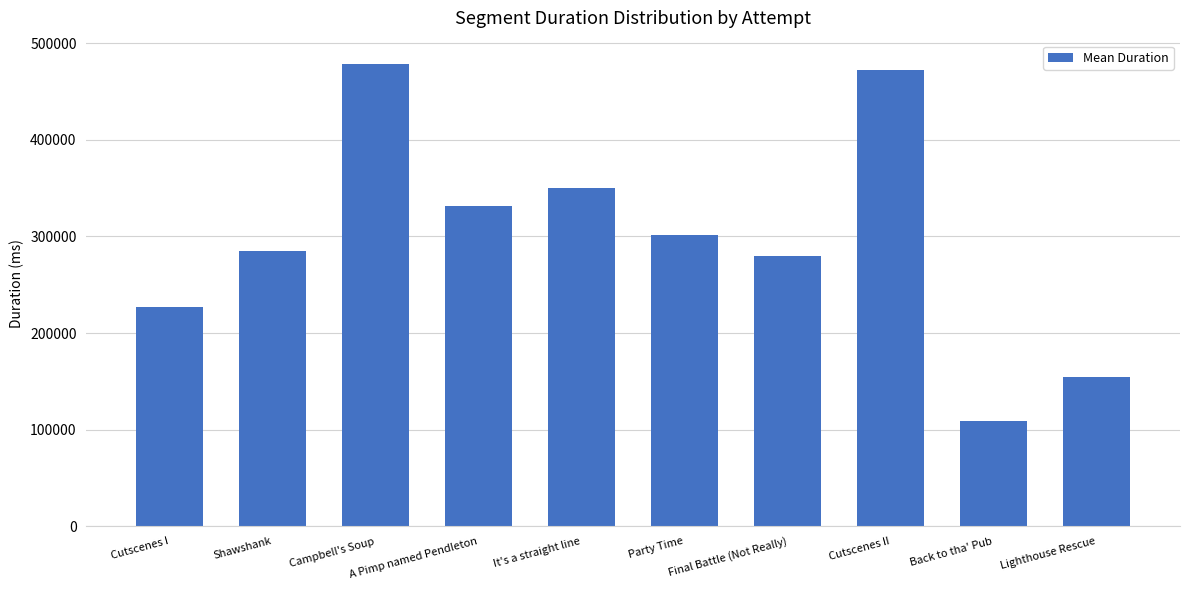

Which has a higher value, Shawshank or Party Time?

Party Time